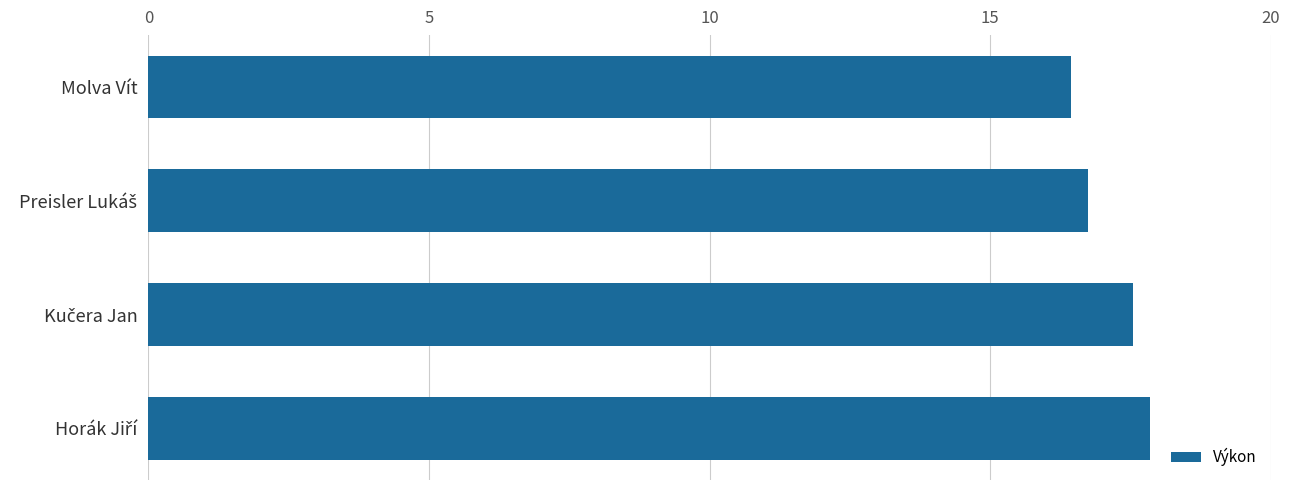

What is the difference between the second highest and second lowest values?

0.8